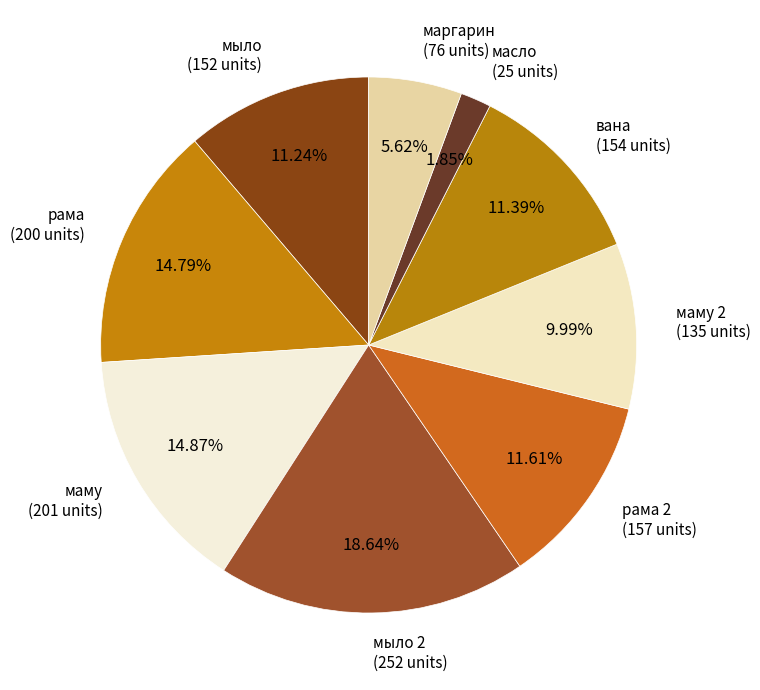

Do рама (200 units) and маму 2 (135 units) together represent more than half of the pie?

No